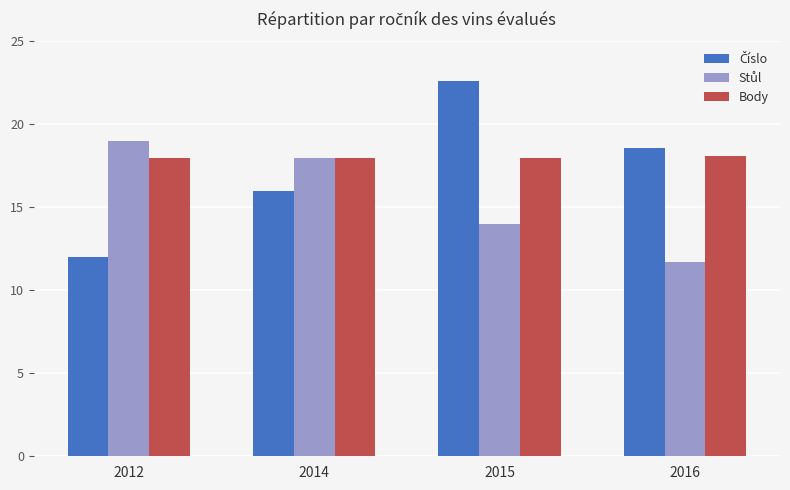

What is the average value of the Body series?

18.0